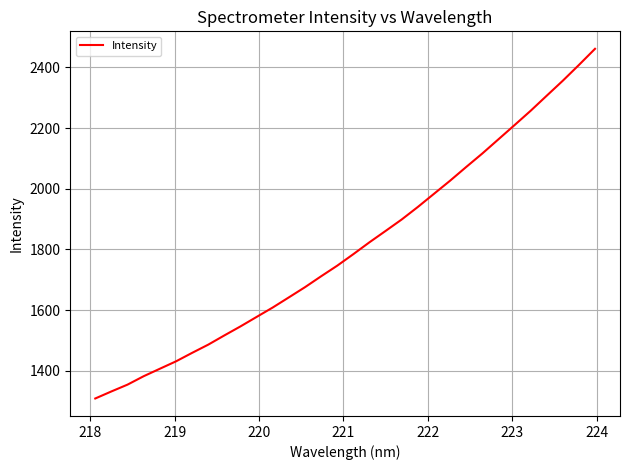

What is the greatest value displayed?

2460.8